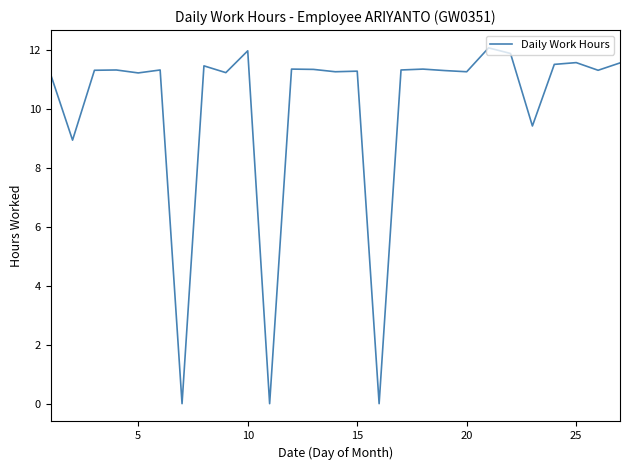

What is the maximum value shown in the chart?

12.1